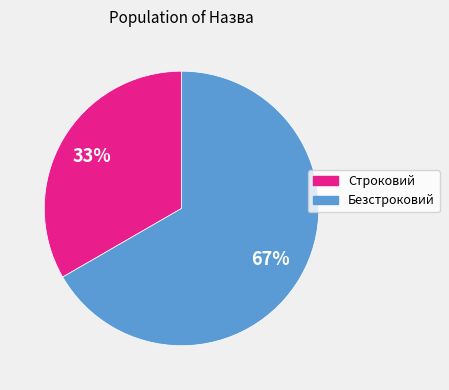

To the nearest percent, what is the average slice percentage?

50%